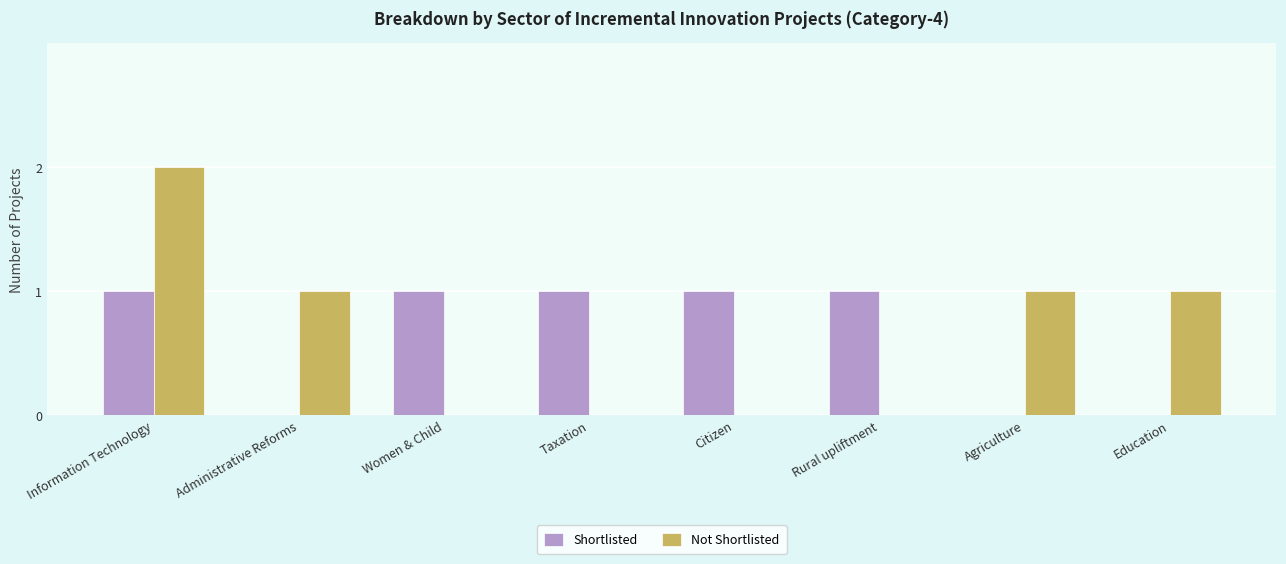

What is the sum of the Not Shortlisted values at Education and Information Technology?

3